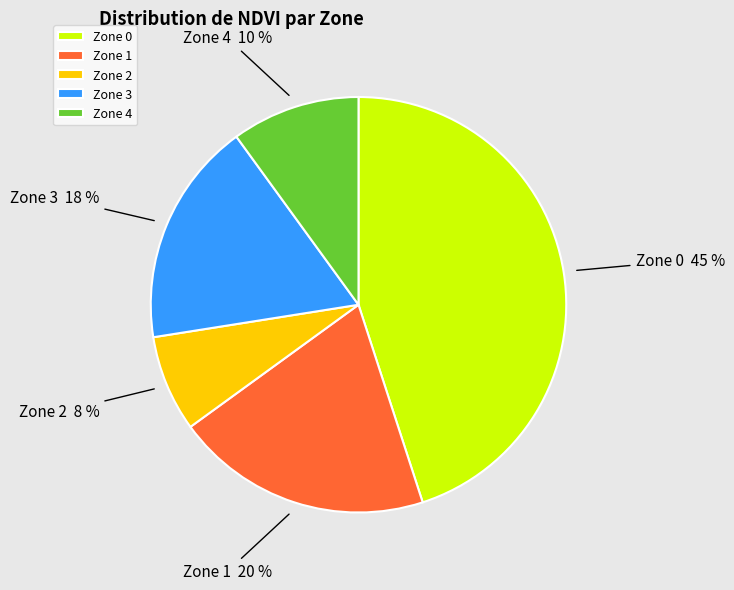

Approximately how many times larger is the value at Zone 4 compared to Zone 1?

0.5